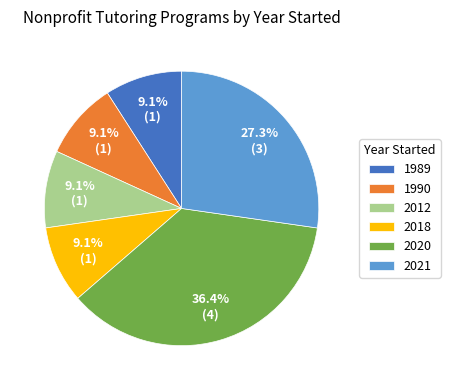

What is the largest slice in the pie chart?

2020